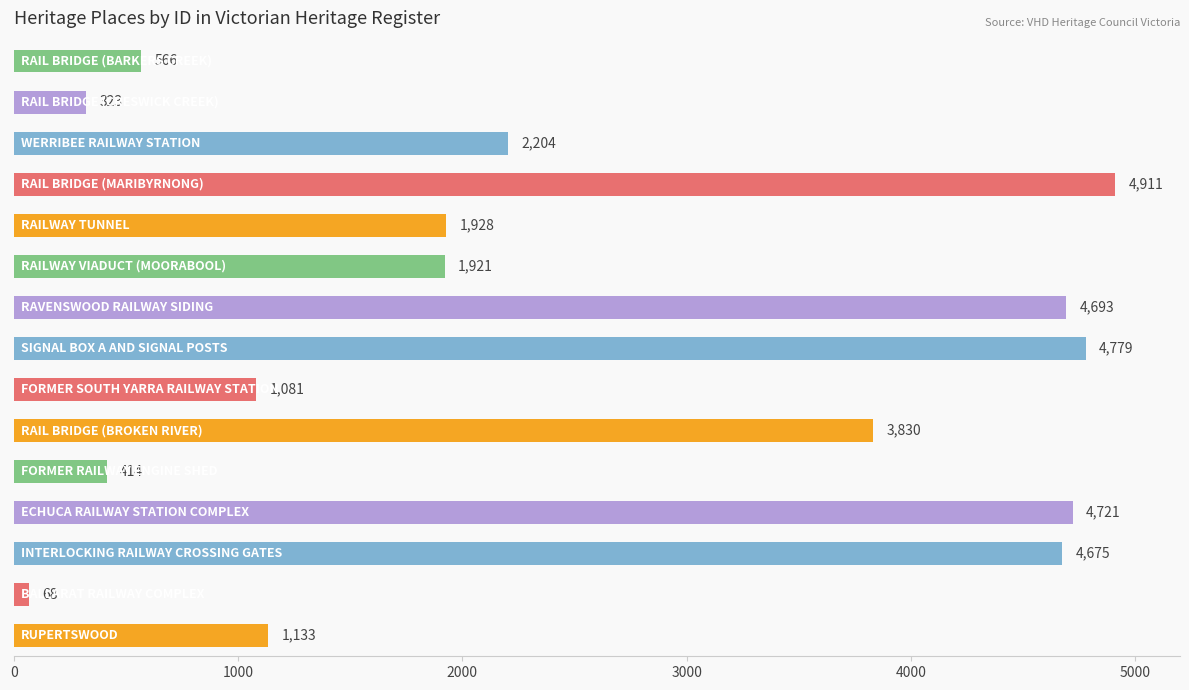

How many bars are there in total?

15